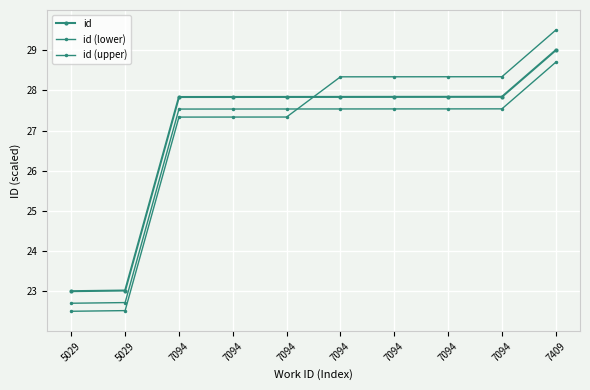

Rank the categories by id (lower) value from lowest to highest.

5029, 5029, 7094, 7094, 7094, 7094, 7094, 7094, 7094, 7409